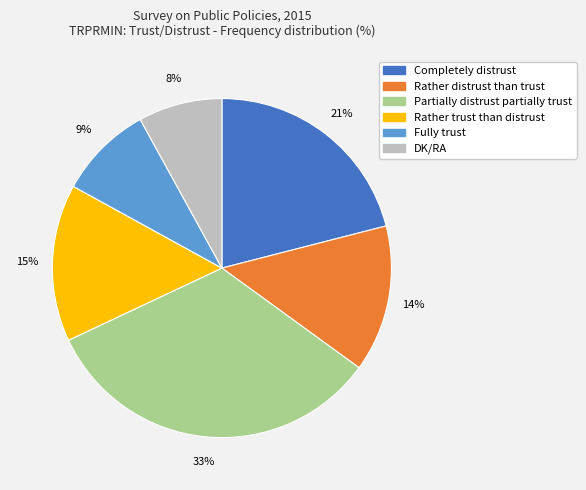

Which has a higher value, Fully trust or Rather distrust than trust?

Rather distrust than trust